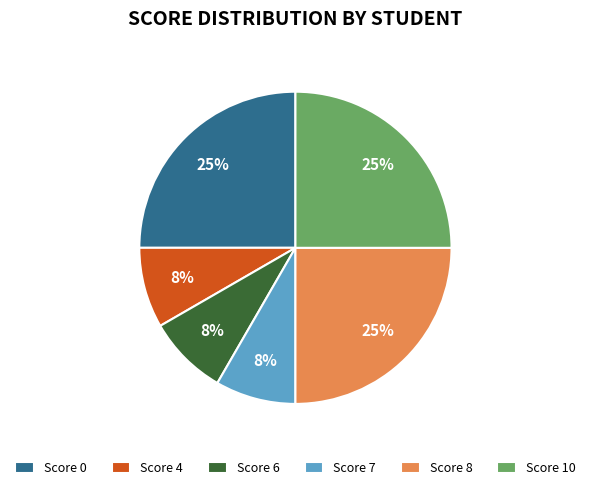

Is Score 8 the majority of the pie?

No